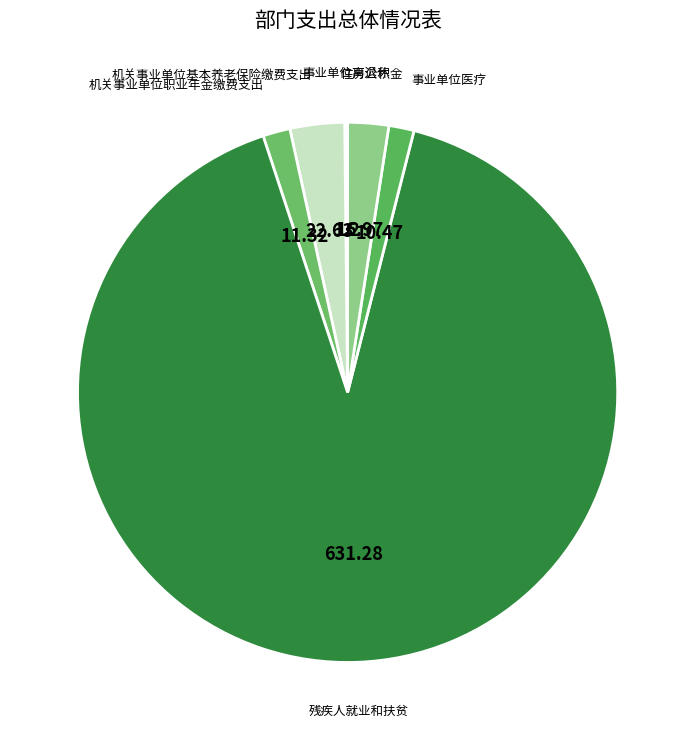

Rank the categories by value from highest to lowest.

残疾人就业和扶贫, 机关事业单位基本养老保险缴费支出, 住房公积金, 机关事业单位职业年金缴费支出, 事业单位医疗, 事业单位离退休